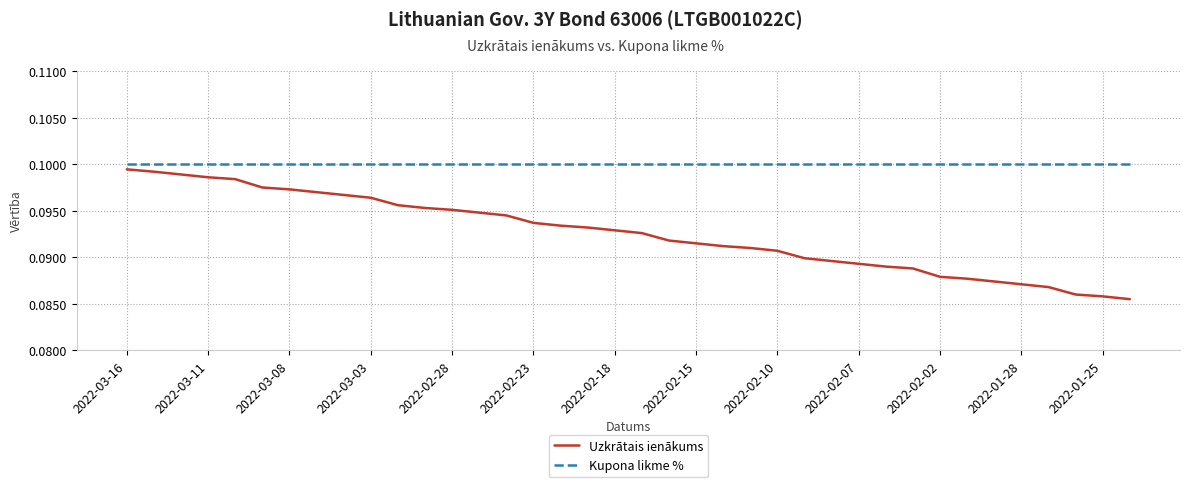

Which series has the largest total across all categories?

Kupona likme %